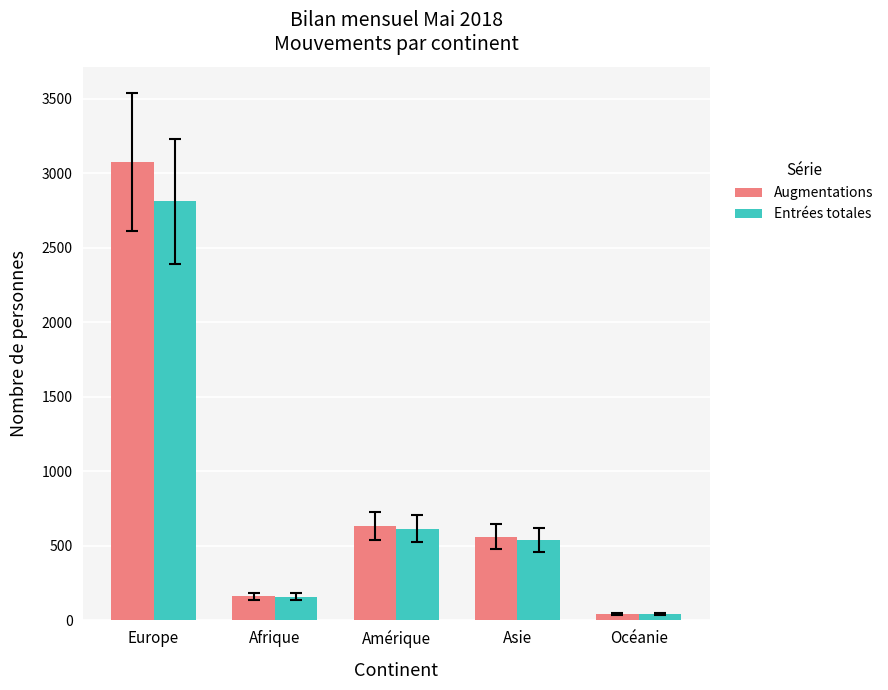

What is the value of the Augmentations bar at the 5th from the left?

44